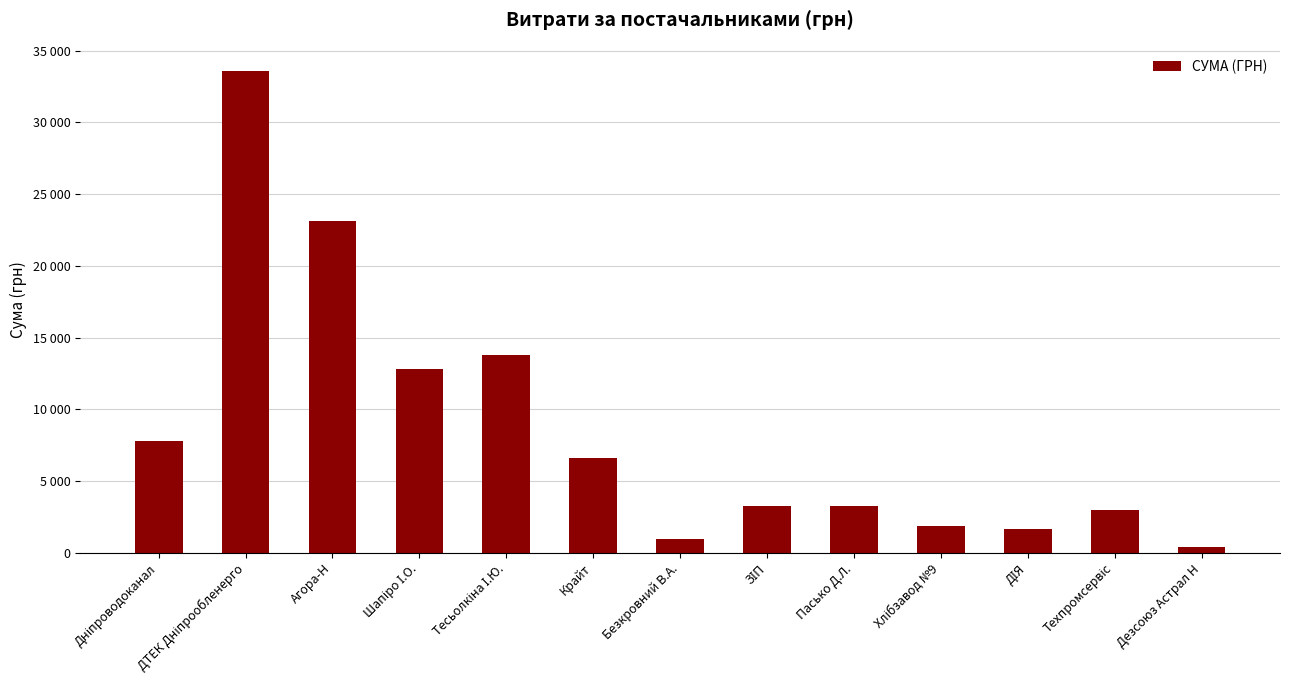

What is the value of the 12th bar from the left?

3000.0